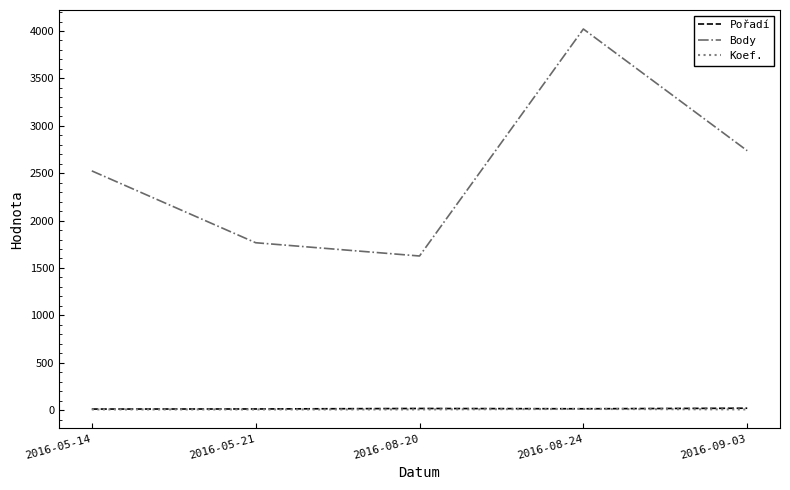

What is the total value across all series at 2016-05-21?

1785